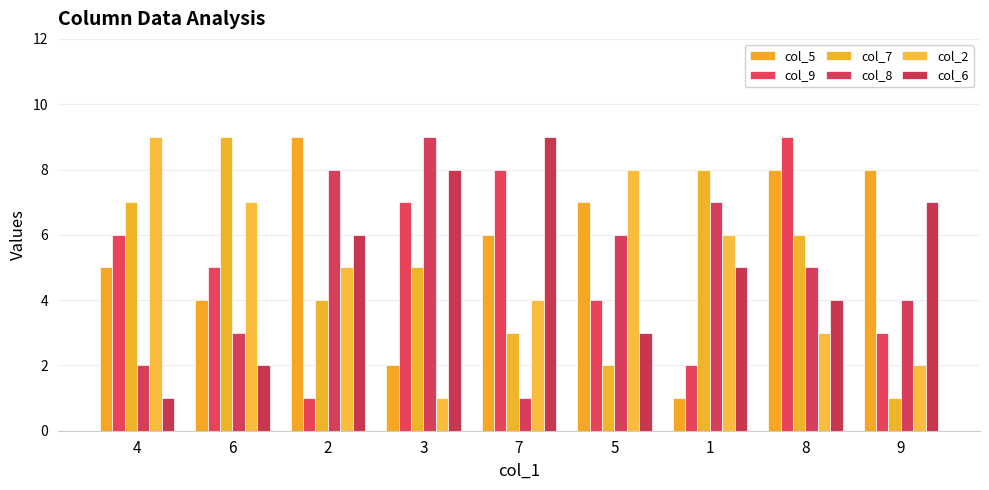

Are the bars grouped side by side (vs. stacked)?

Yes